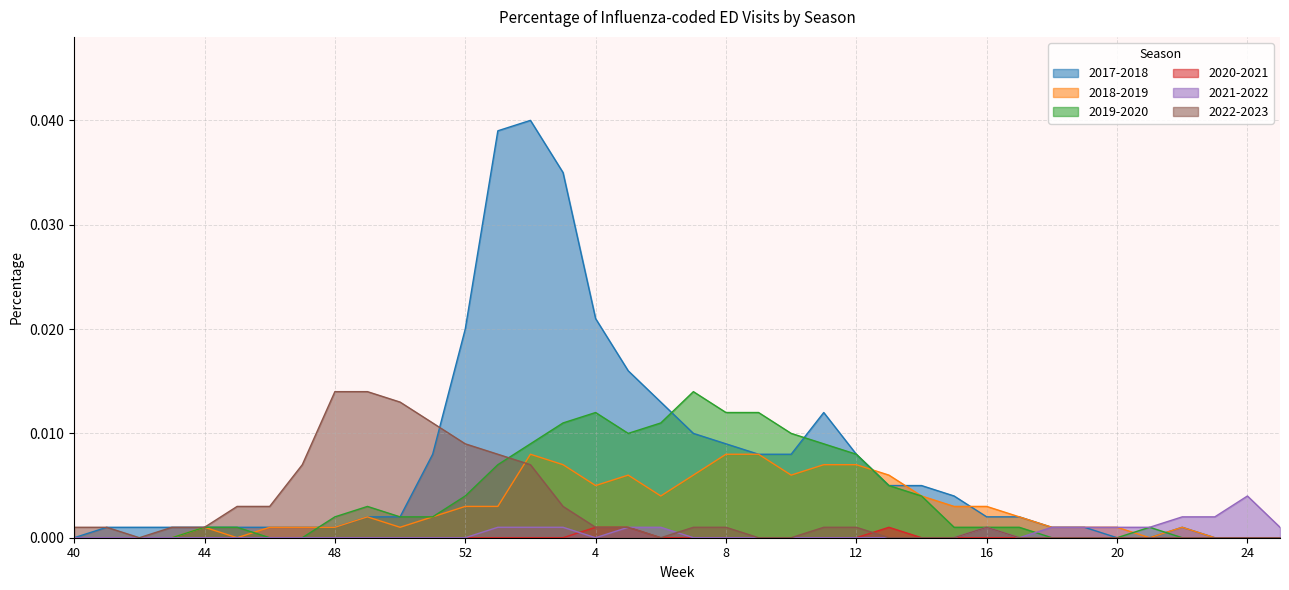

Which series ends up on top after the final intersection of 2021-2022 and 2019-2020?

2021-2022